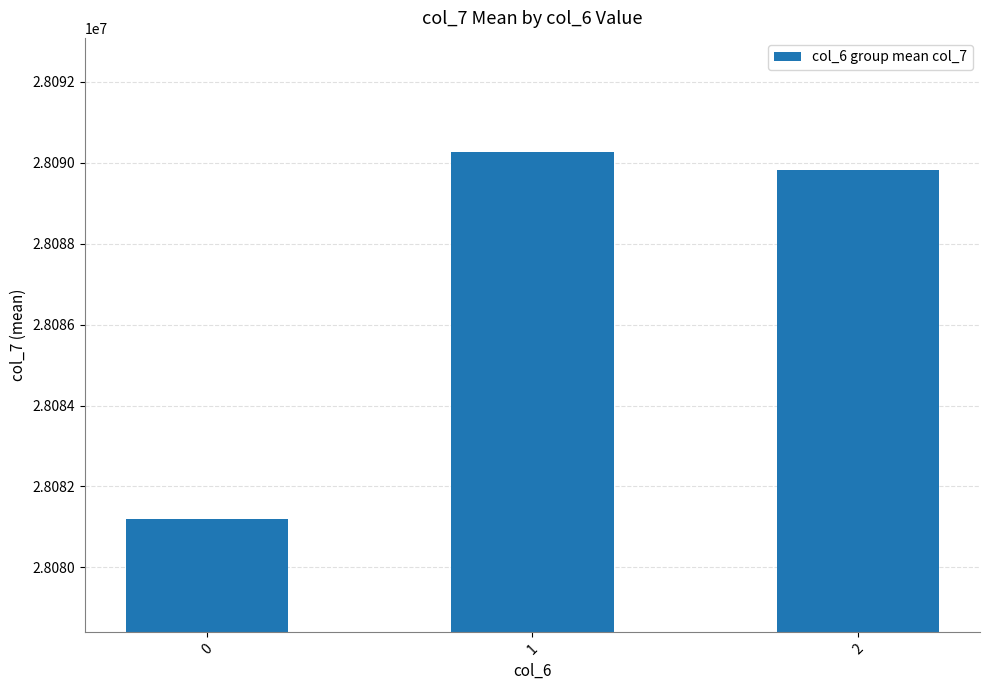

Which category has the highest value across all series?

1